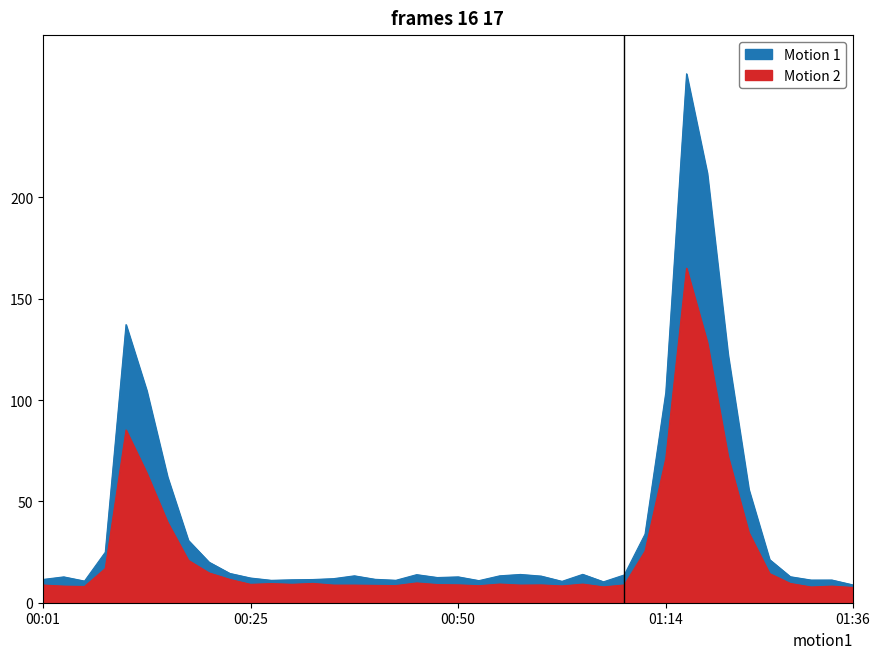

True or false: P1 and P2 cross at least once.

False